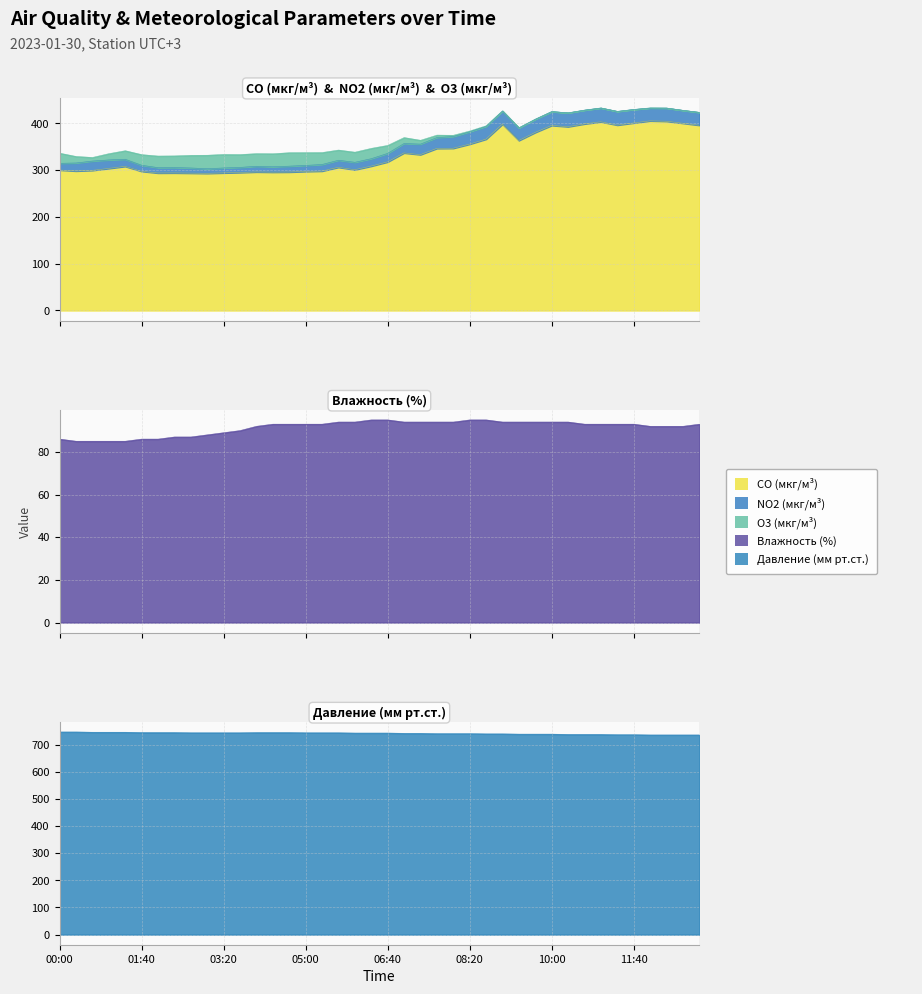

Between 05:00 and 06:20, which series saw the biggest shift?

CO (мкг/м³)